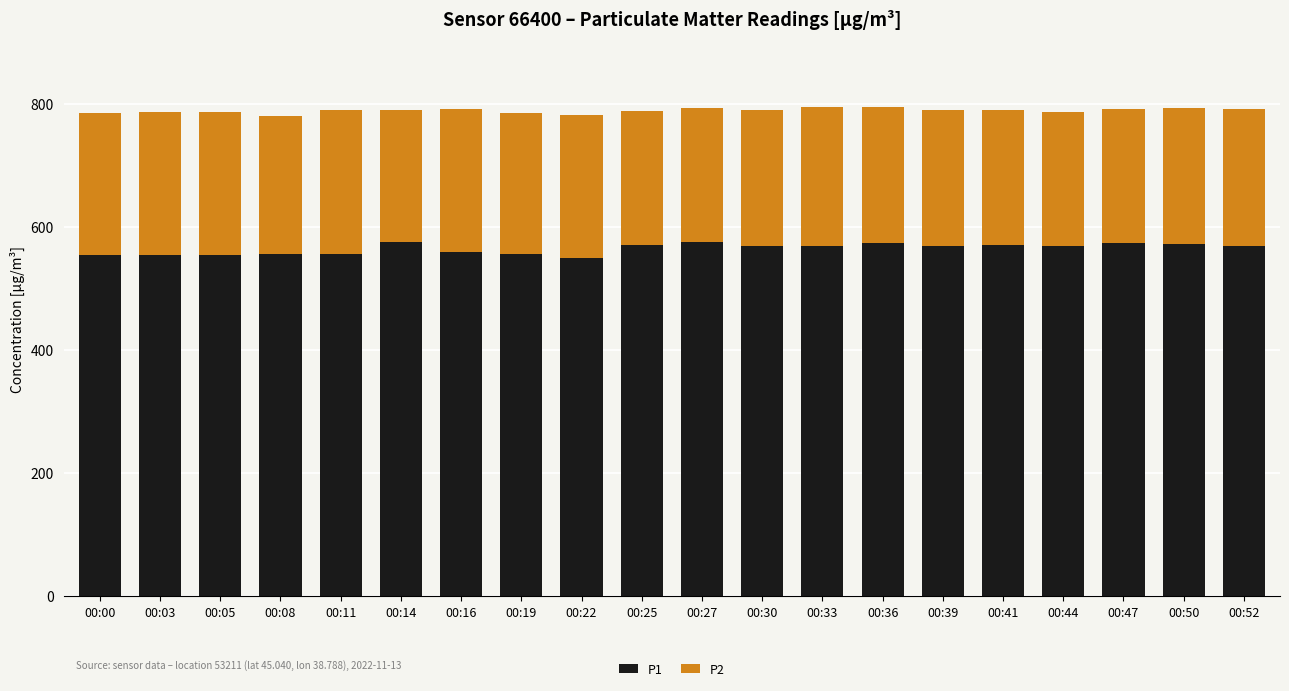

True or false: P1 has a value of 851.3 at 00:47.

False